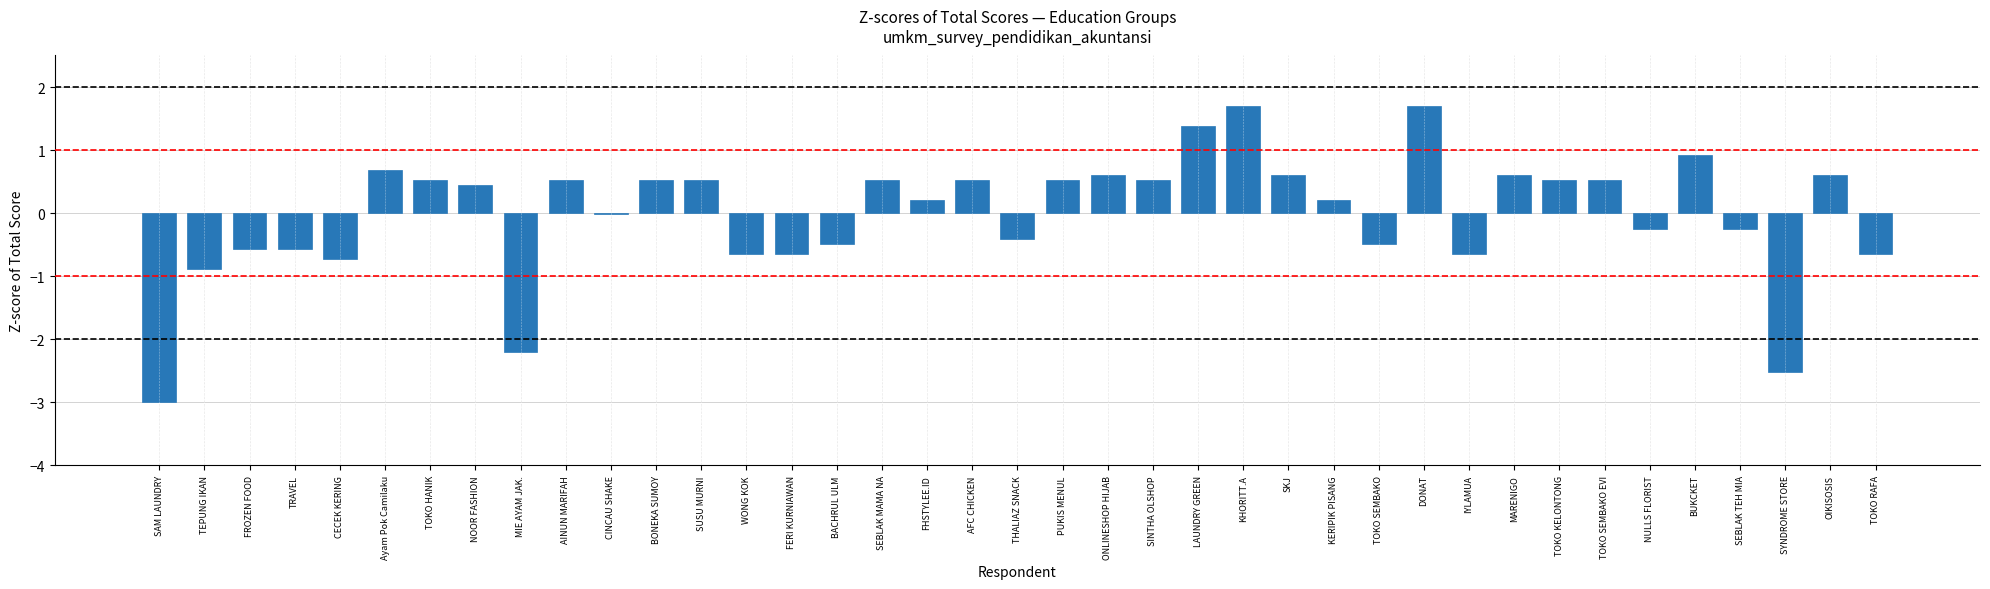

What is the difference between the values at PUKIS MENUL and TOKO RAFA?

1.2